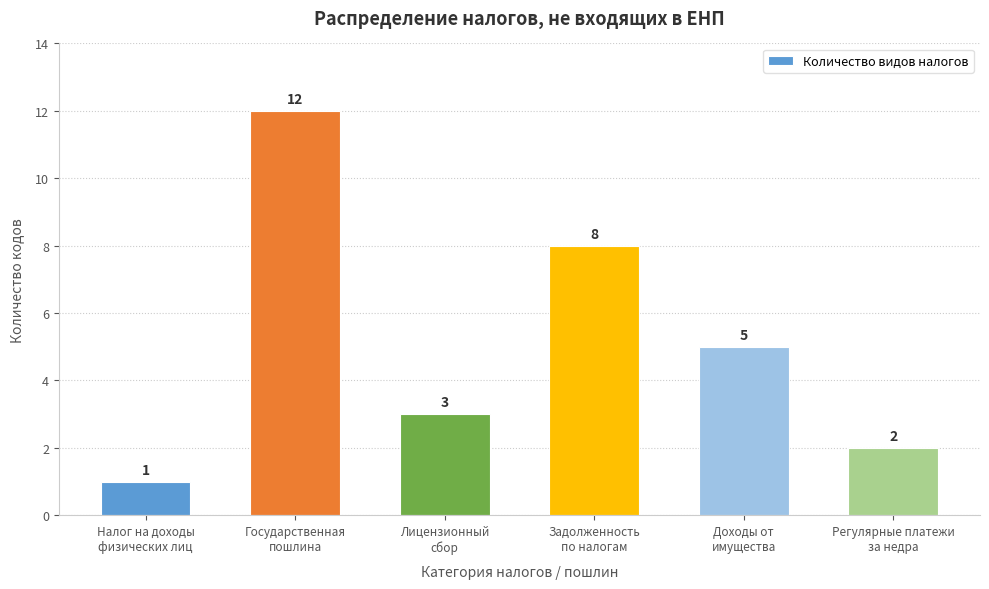

Reading left to right, what are all the values shown in this chart?

1	12	3	8	5	2